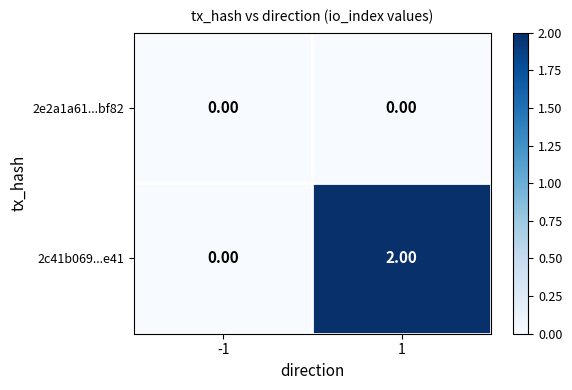

Which series has the largest total across all categories?

2c41b069...e41